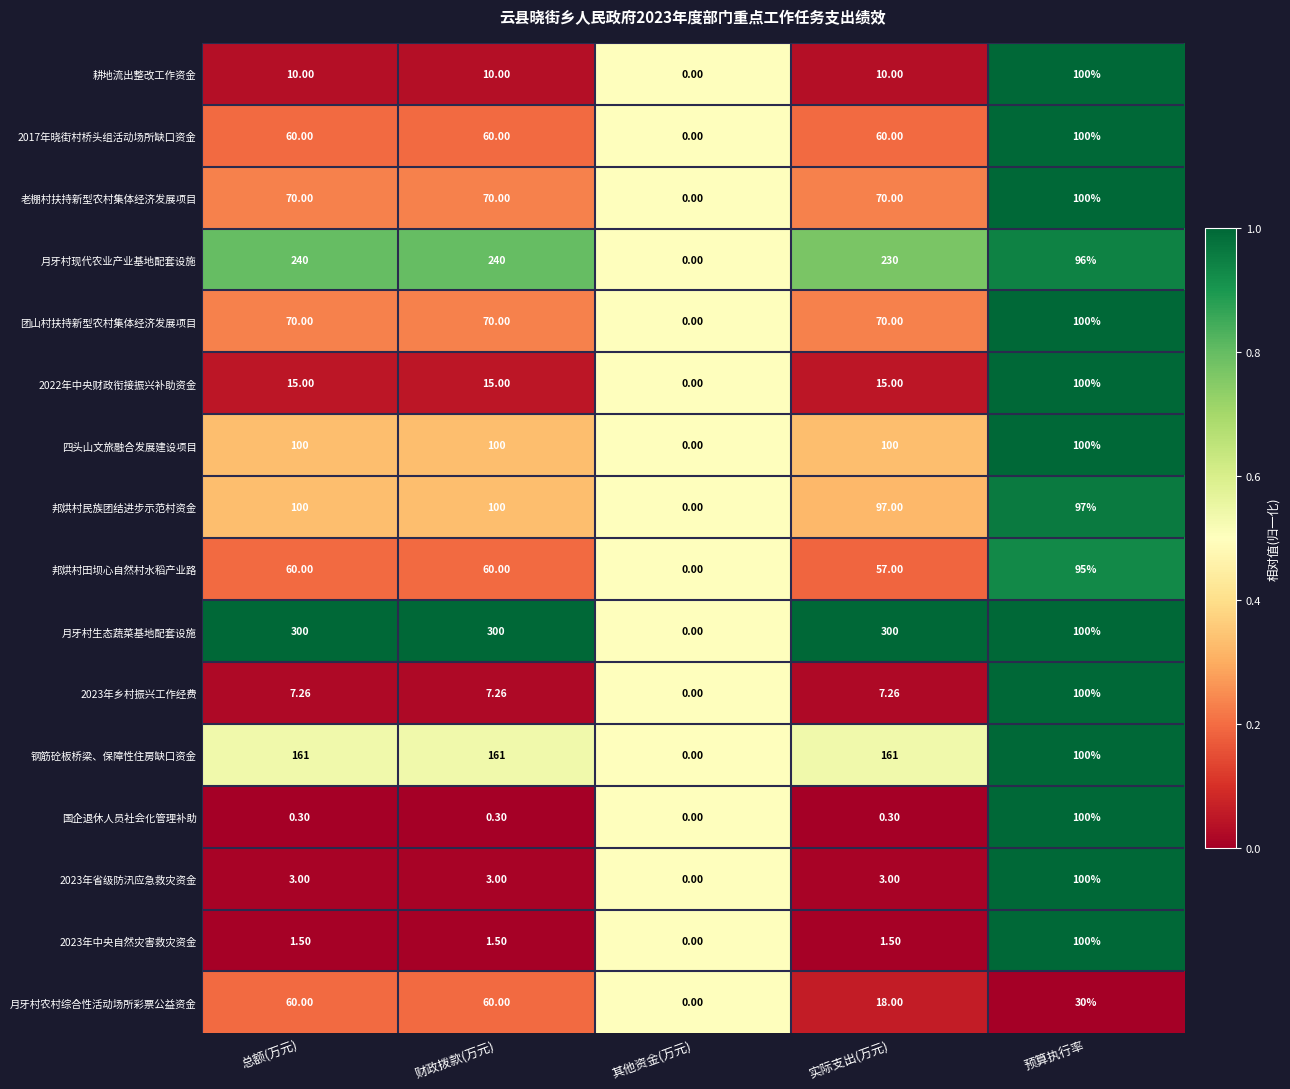

Which series has the widest spread of values?

月牙村生态蔬菜基地配套设施